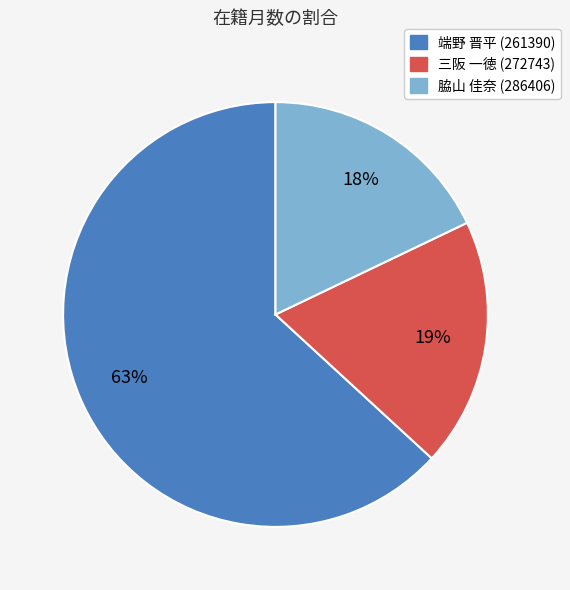

To the nearest percent, what is the difference between the largest and smallest slice percentages?

45%